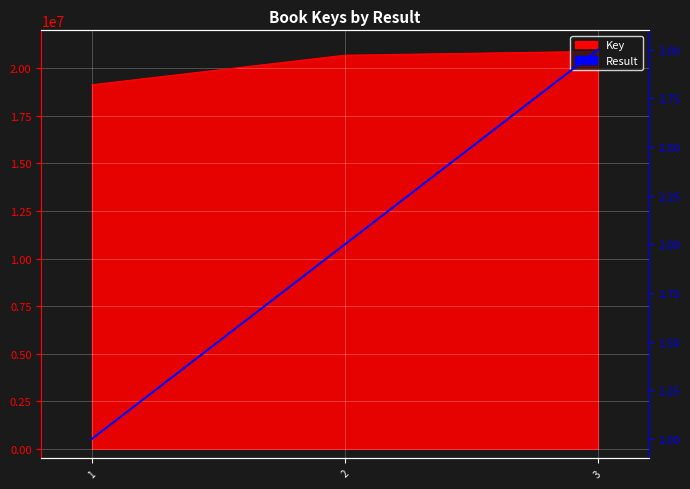

The chart shows a value of 1 at 1. True or false?

True